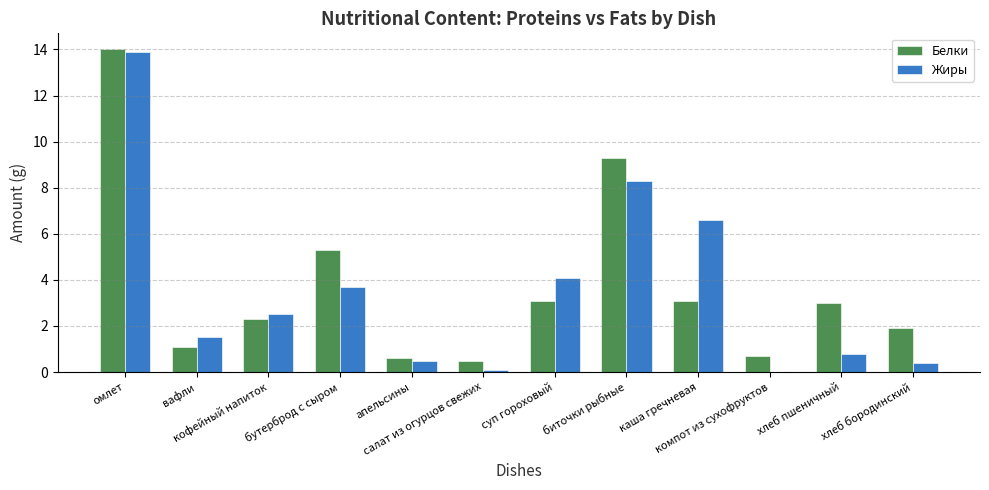

Does the chart contain stacked bars?

No